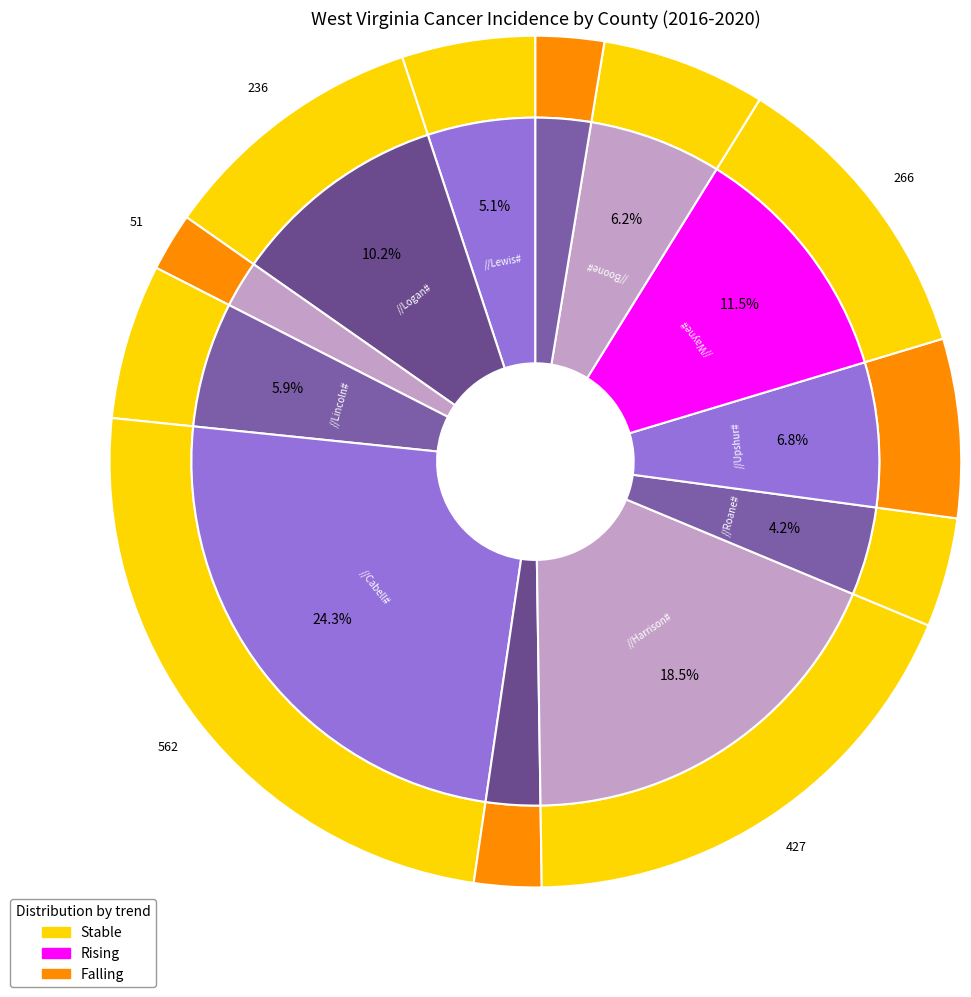

What percentage is the Clay County slice, to the nearest percent?

3%